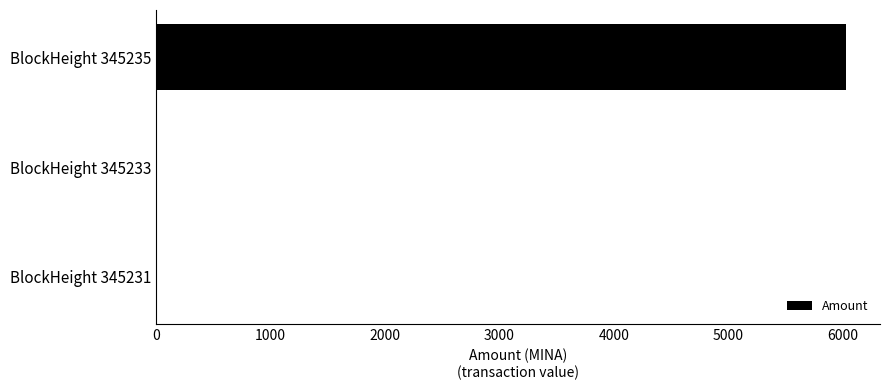

Which label corresponds to the largest value in the chart?

BlockHeight 345235